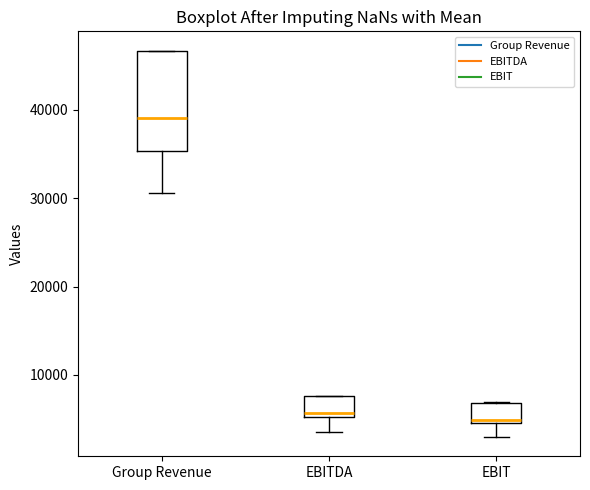

Reading left to right, transcribe this box plot: for each box, give where its median line is, the range the box spans, and where its two whiskers end, as read against the y-axis. The values are not printed on the chart, so give them approximately, as read against the axis.

Group Revenue: median 39000, box 35000 to 47000, whiskers 31000 to 47000
EBITDA: median 6000, box 5000 to 8000, whiskers 3000 to 8000
EBIT: median 5000 (just above the box's lower edge), box 5000 to 7000, whiskers 3000 to 7000